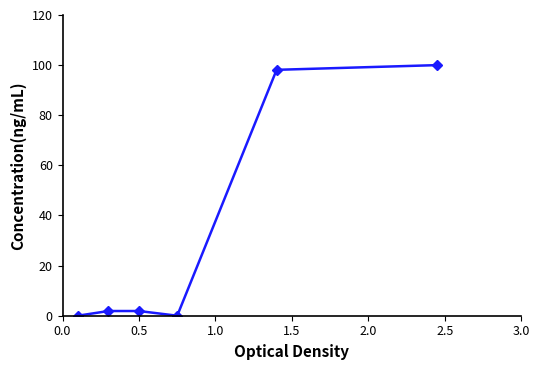

What is the maximum value shown in the chart?

100.0